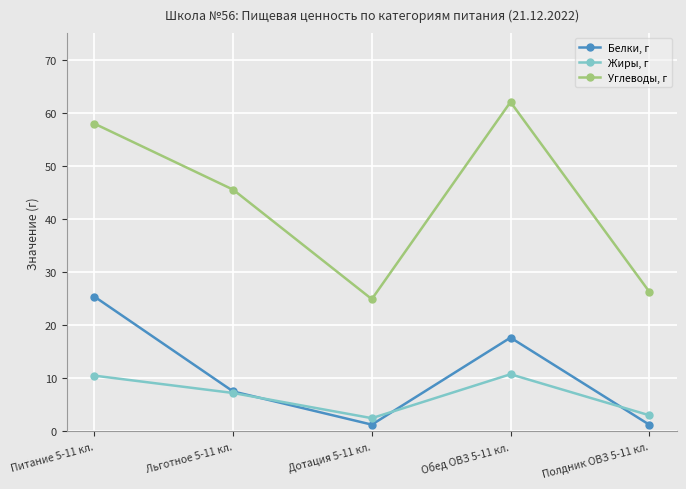

What is the value of the Углеводы, г point at the 5th from the left?

26.3